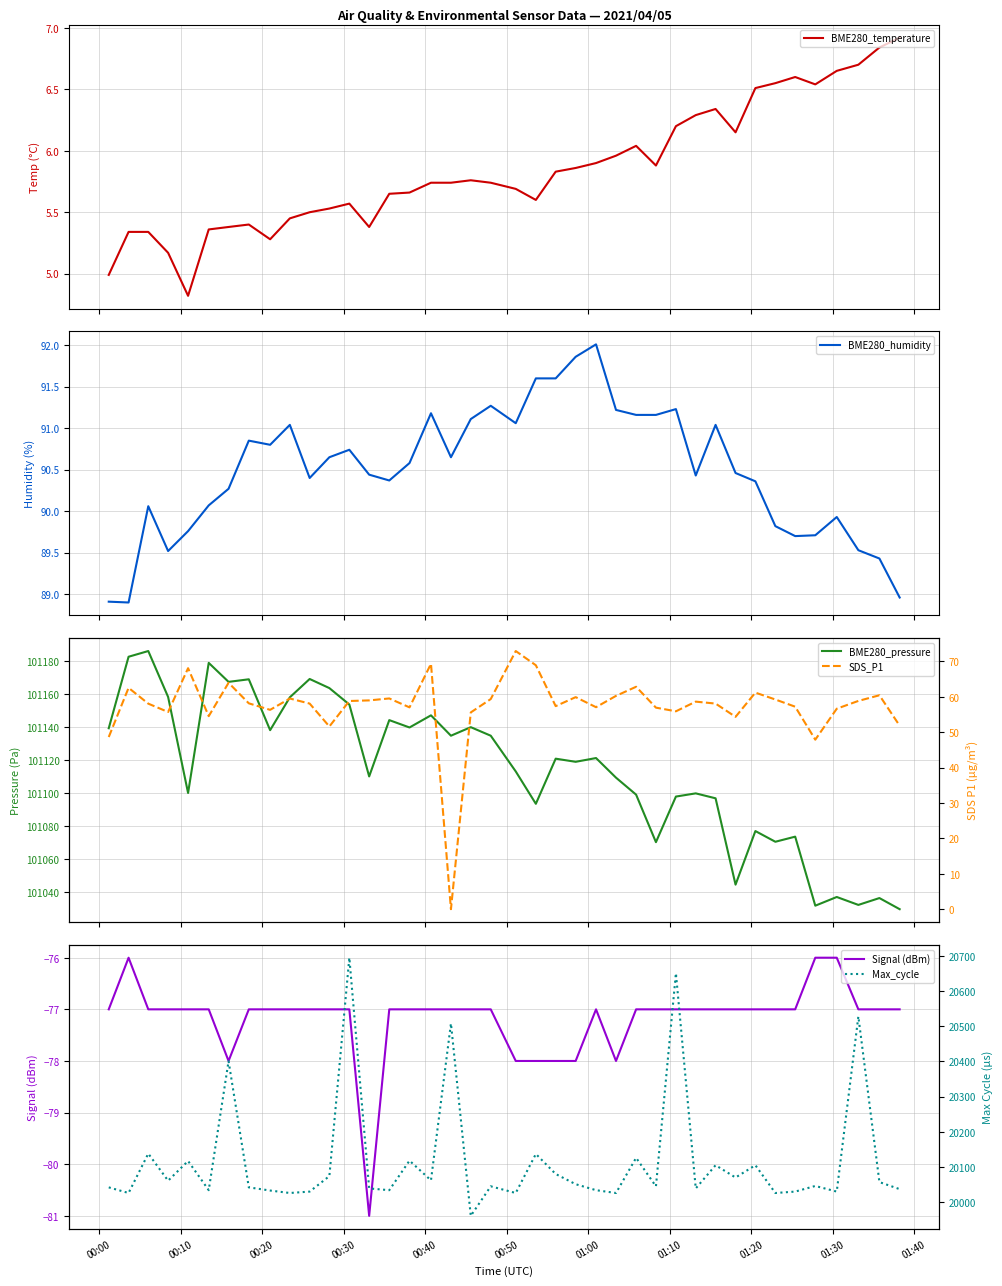

True or false: BME280_pressure has more than 0 interior local peaks.

True